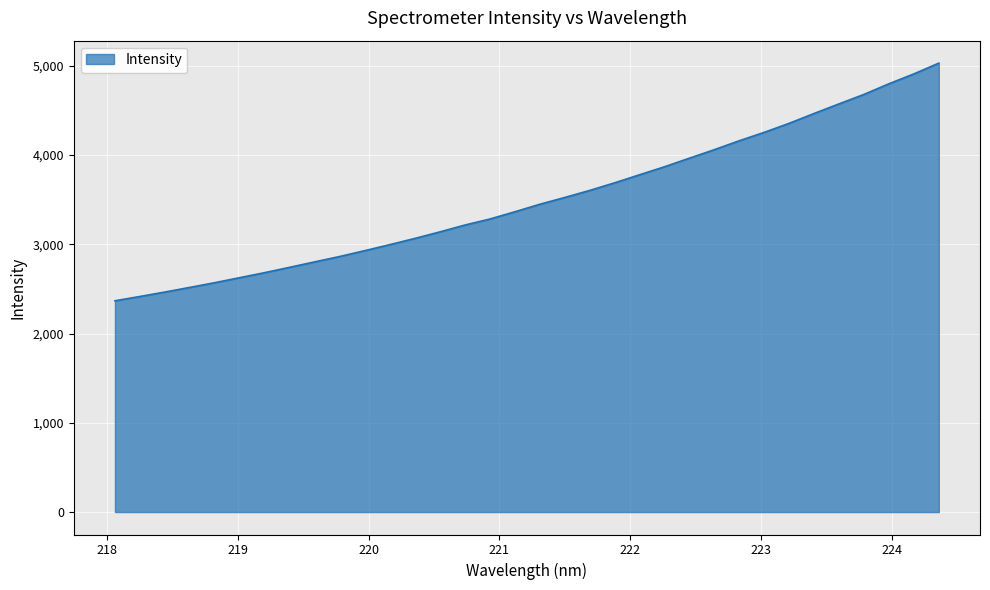

What is the smallest value displayed?

2366.8